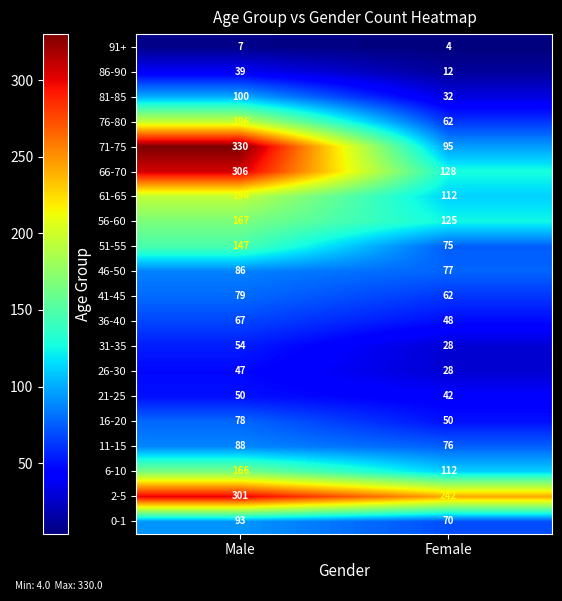

True or false: 2-5 has a value of 301 at Male.

True